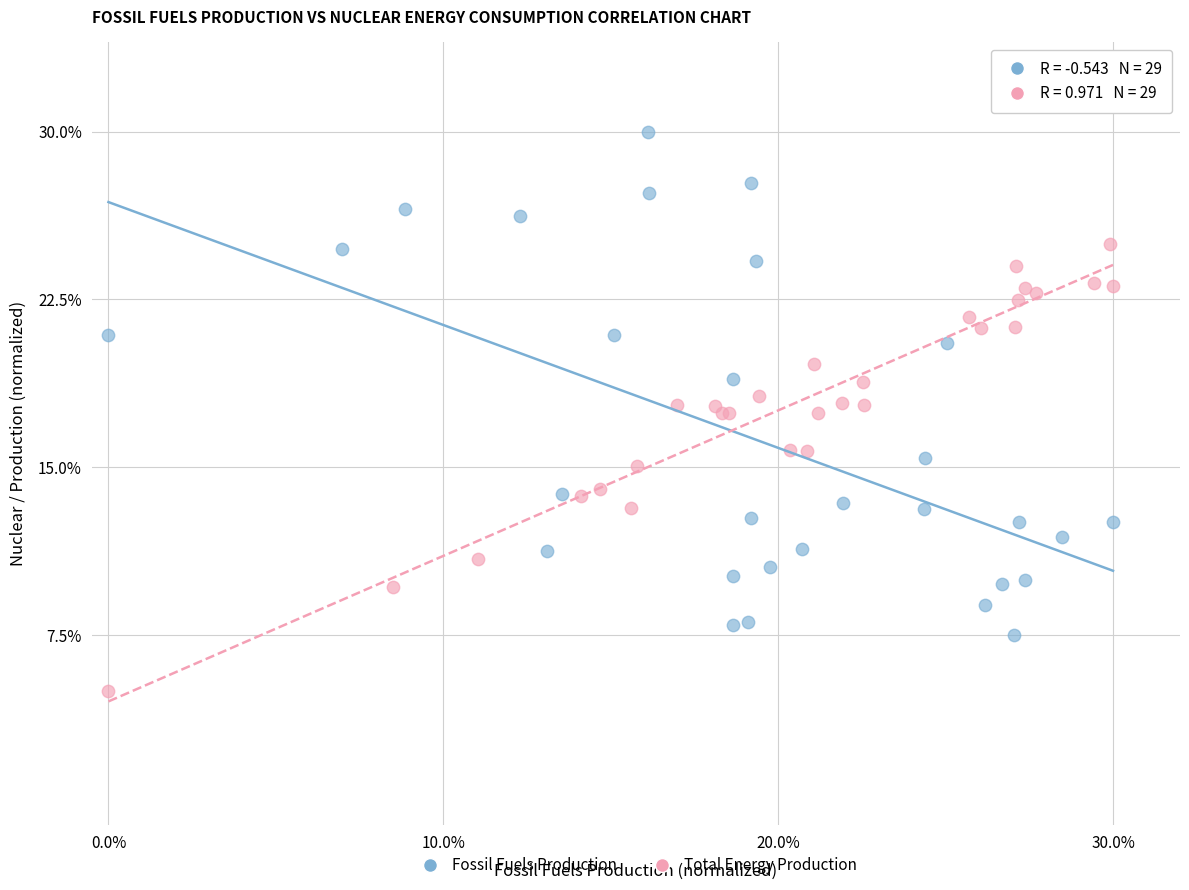

What are all the series names shown in the legend?

Fossil Fuels Production, Total Energy Production